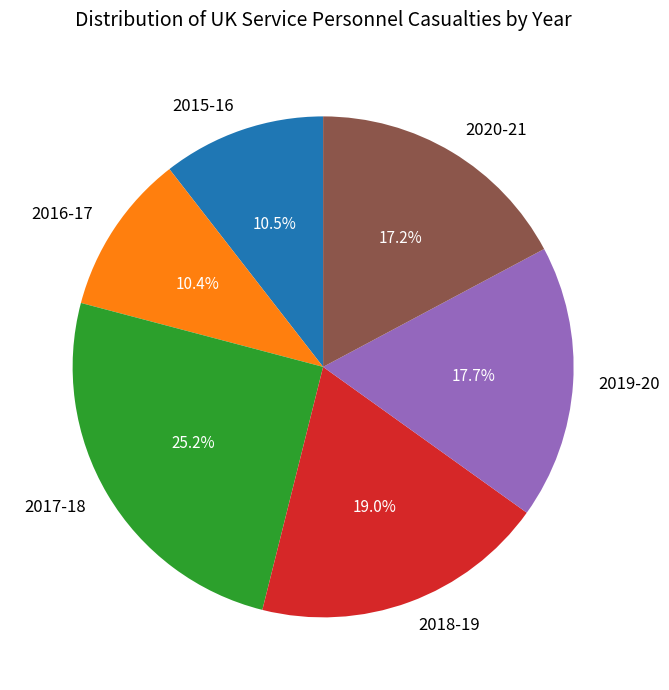

Count the number of slices in the pie.

6